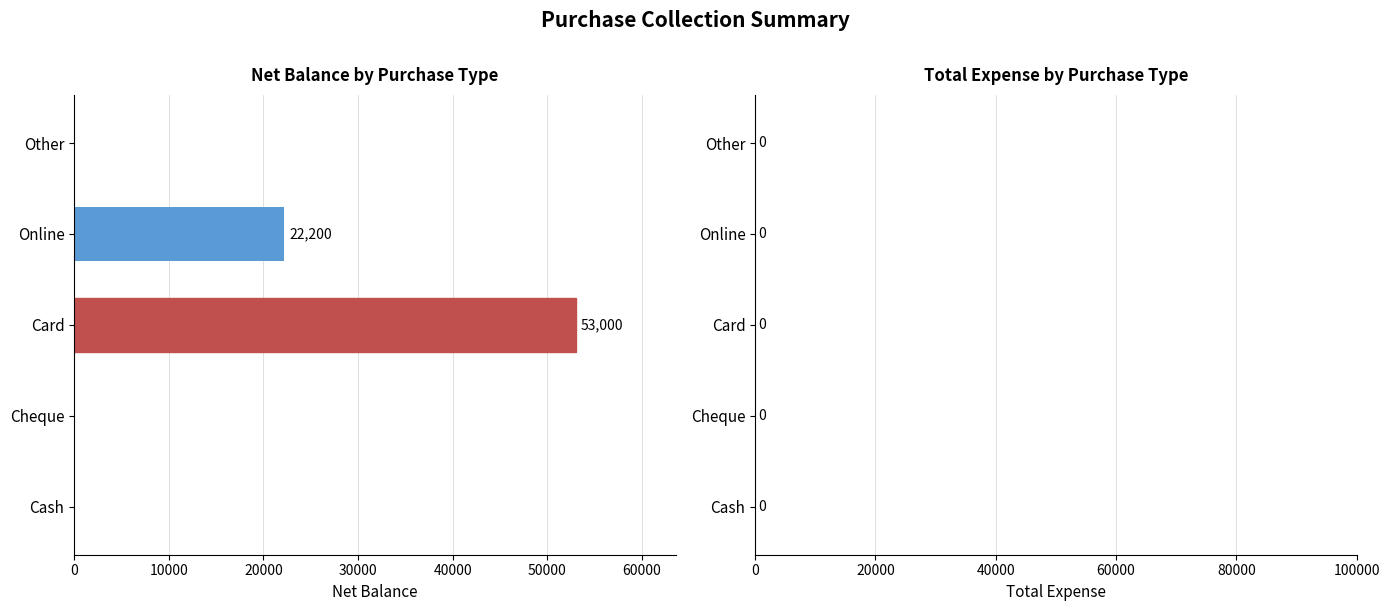

What is the sum of the values at Online and Card?

75200